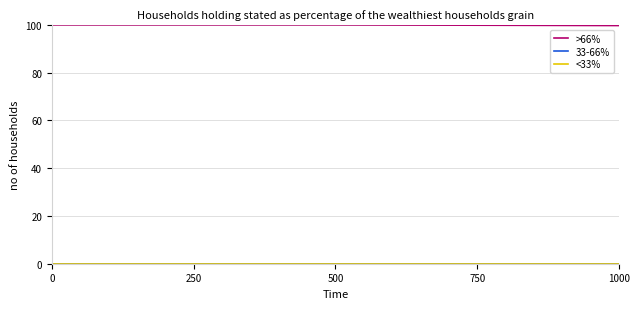

Which series has the largest total across all categories?

>66%